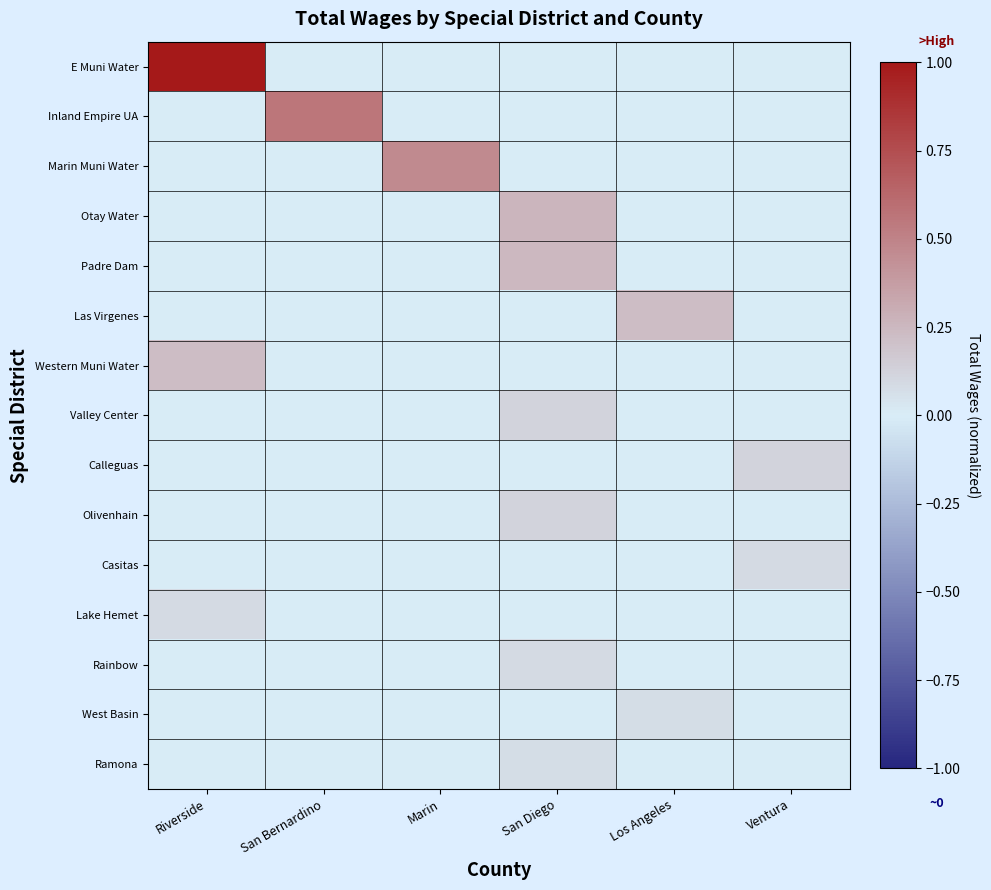

What is the total value across all series at Riverside?

1.3